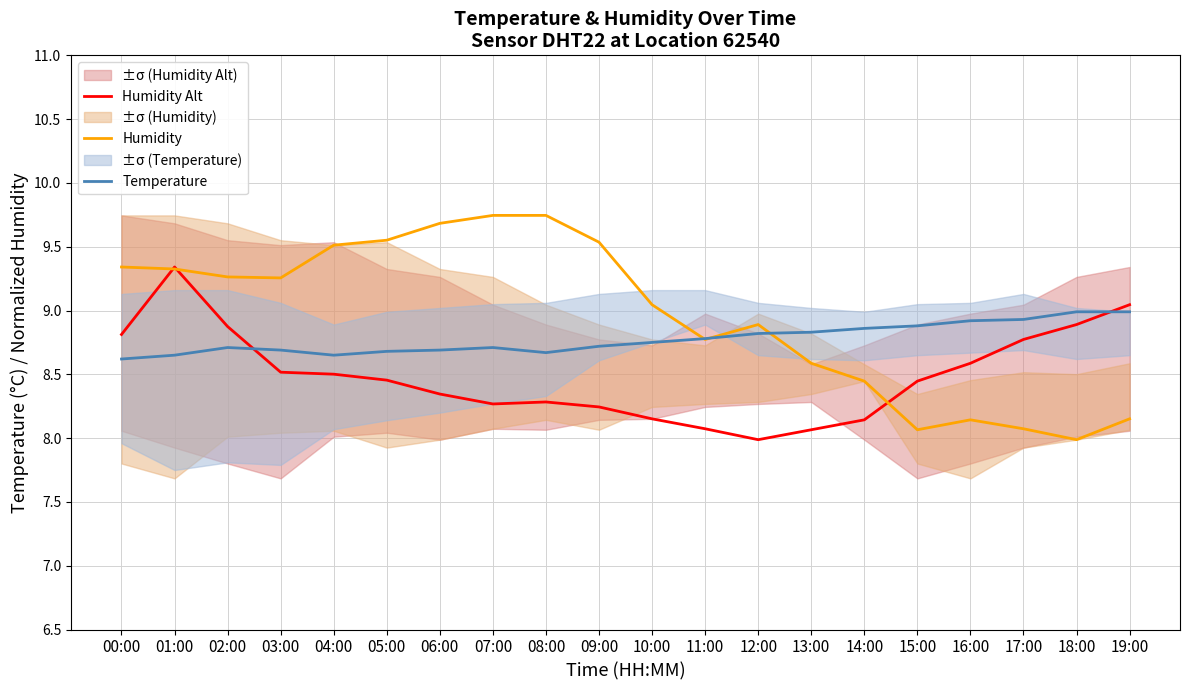

Rank the series by their average value, from lowest to highest.

Humidity Alt, Temperature, Humidity